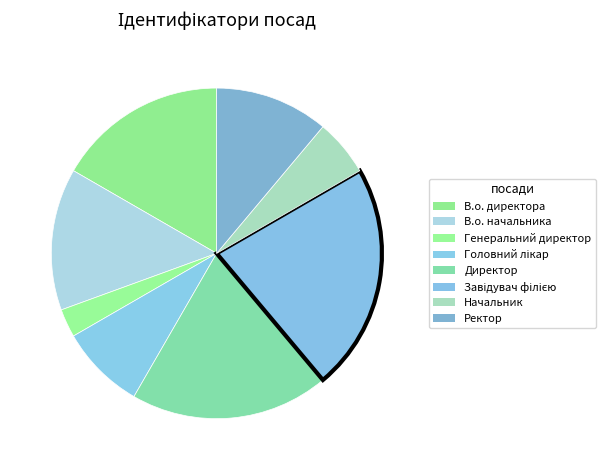

True or false: Ректор accounts for 24% of the total.

False